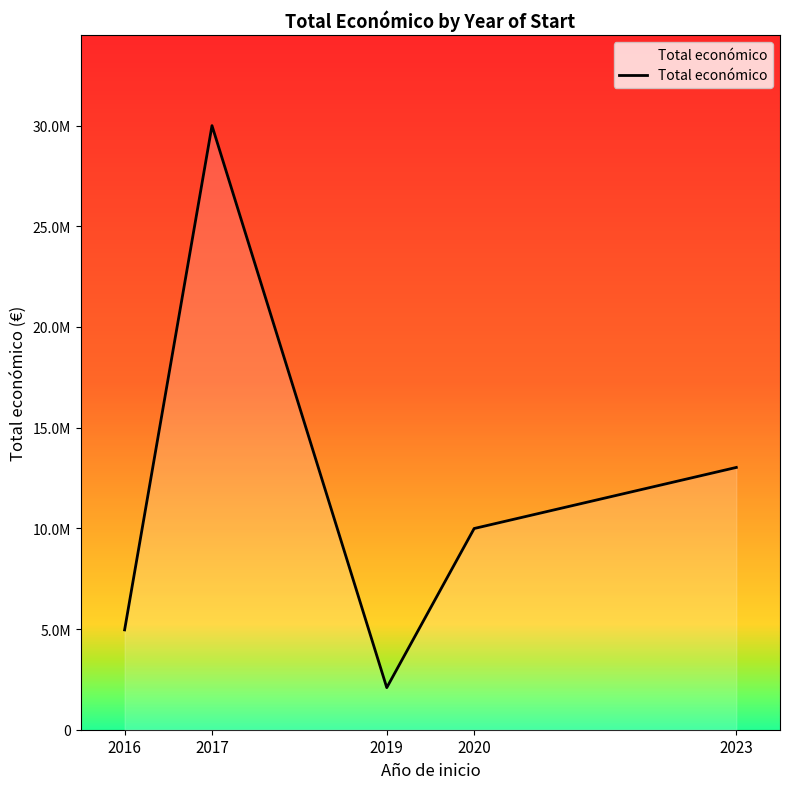

The value at 2023 is 20362969. True or false?

False